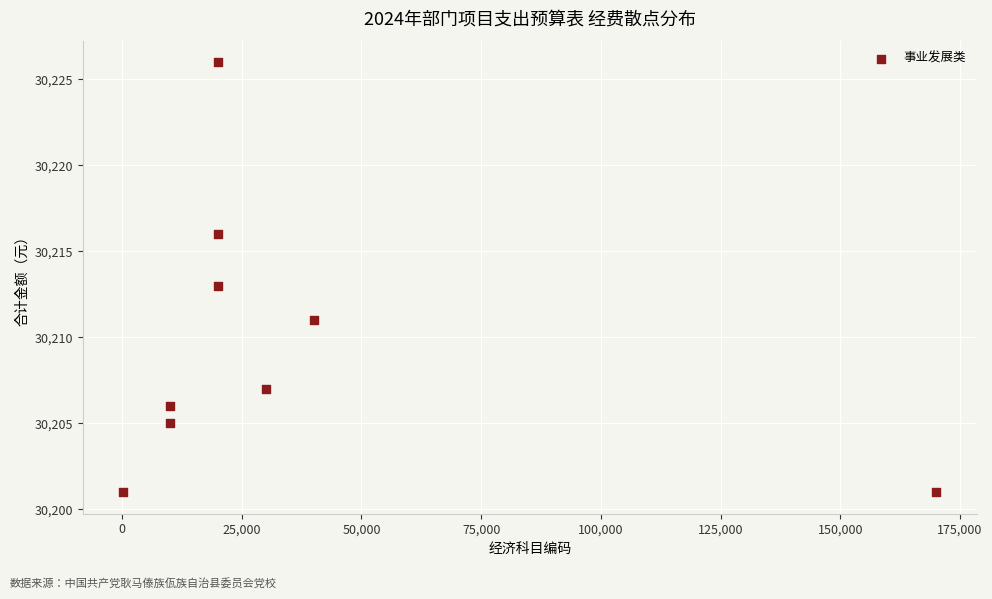

What is the range of X values (max minus min)?

169700